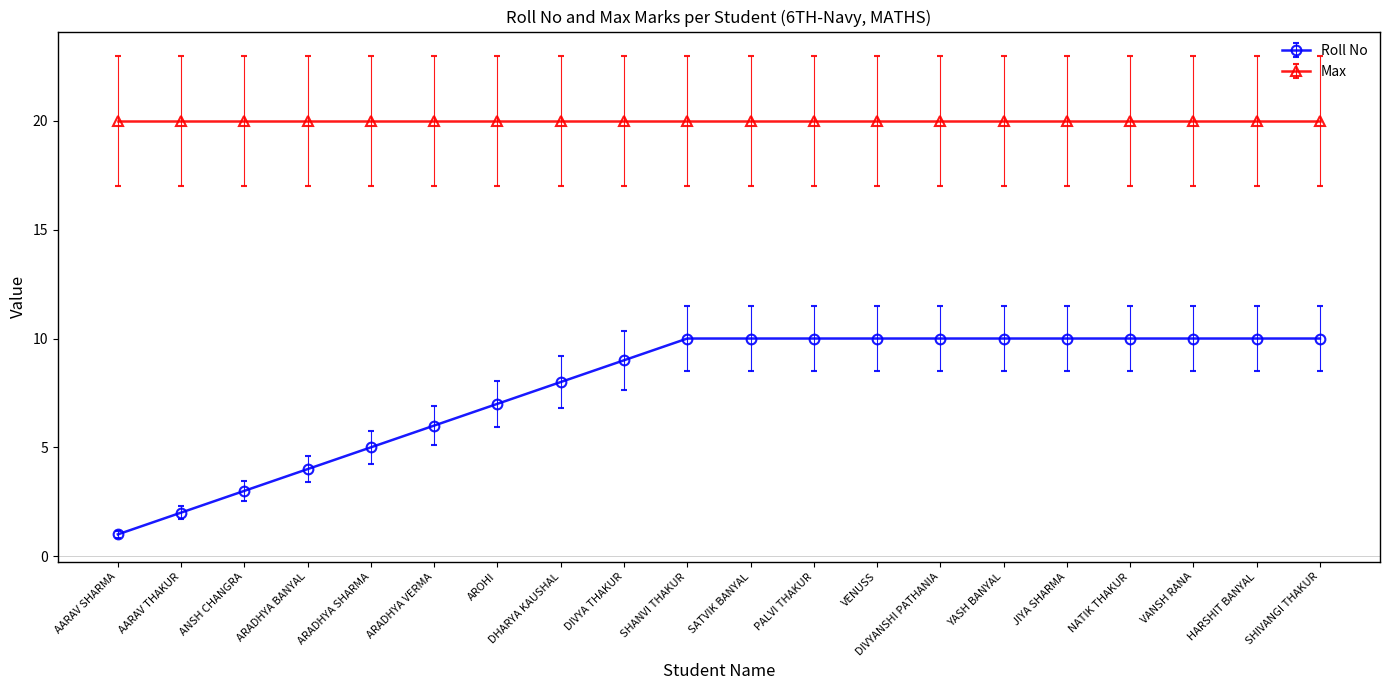

What value does the Roll No series have at SATVIK BANYAL?

10